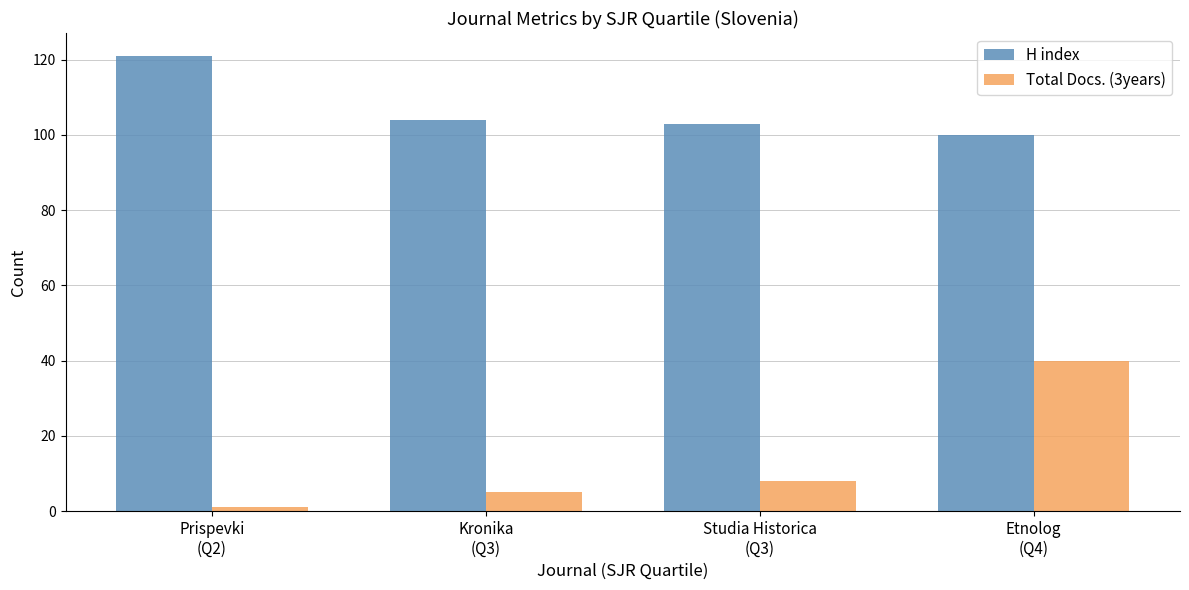

What is the maximum value shown in the chart?

121